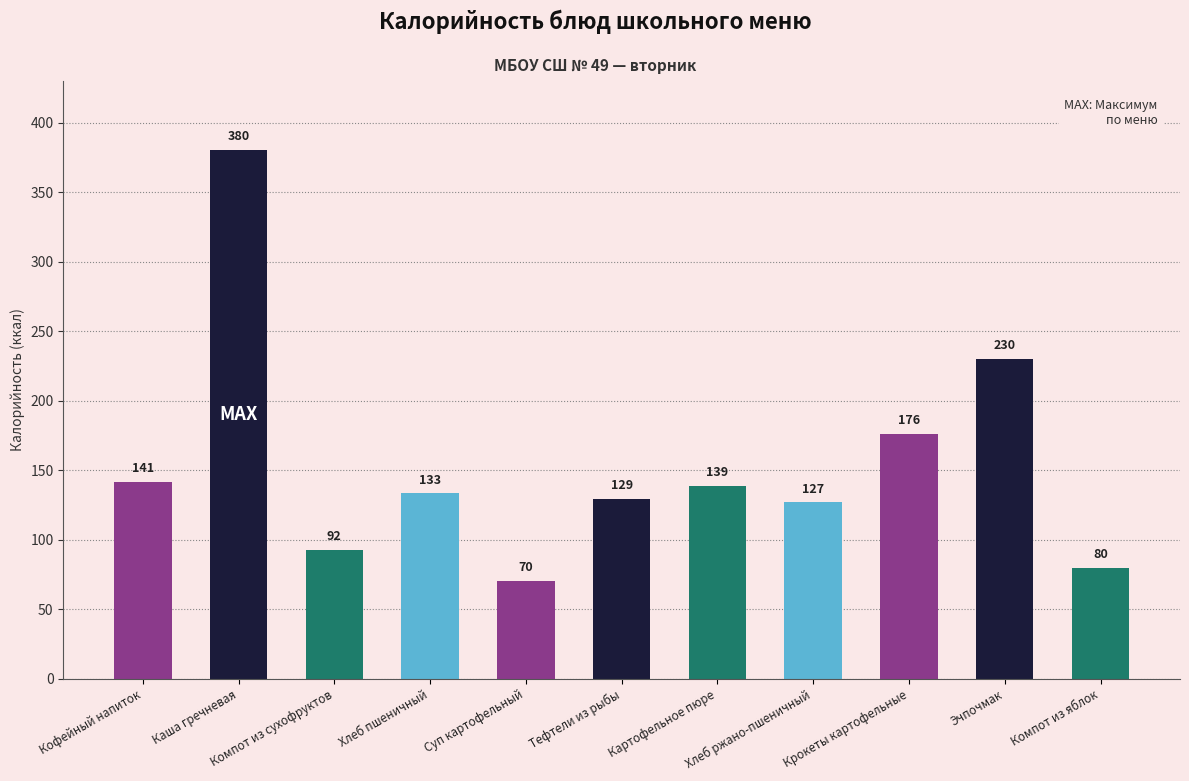

What is the label of the 1st bar from the right?

Компот из яблок